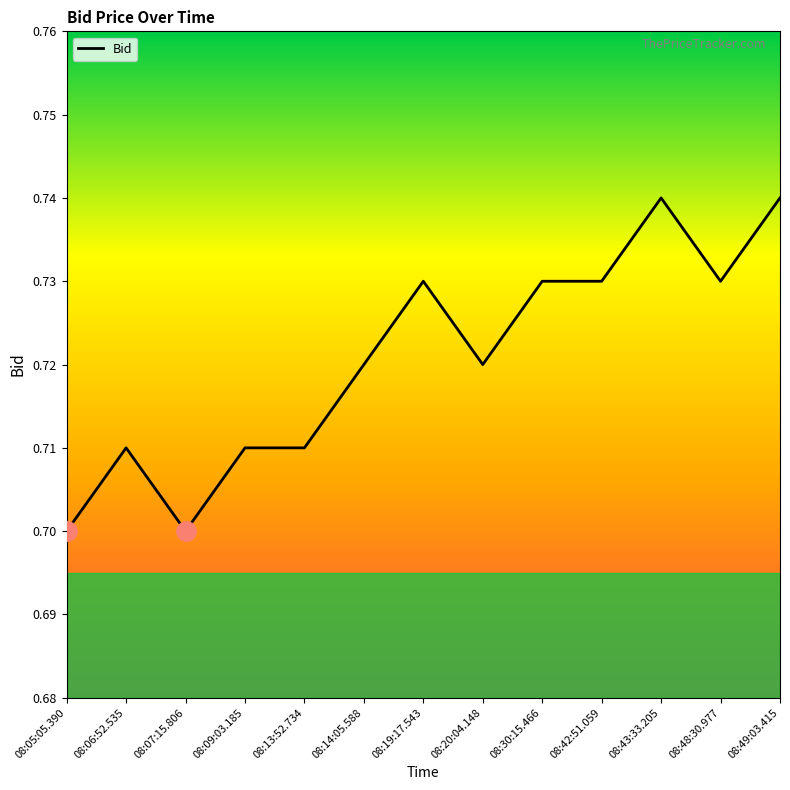

Is it true that the value at 08:43:33.205 is 0.7?

True